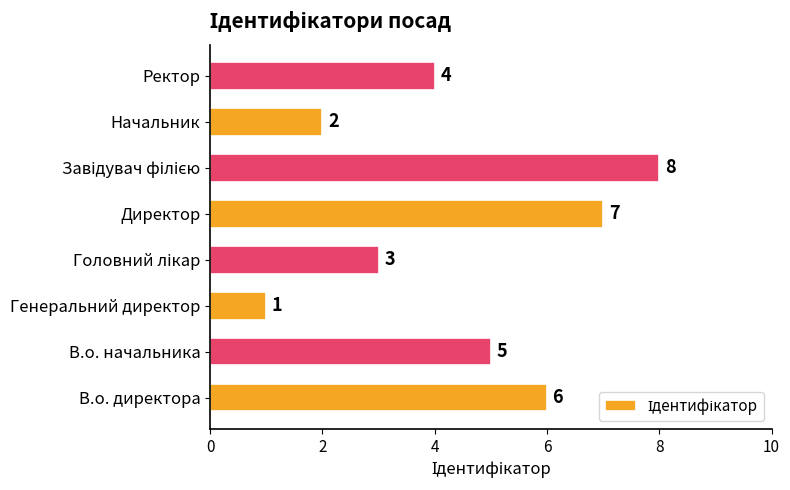

At which label is the value closest to 4?

Ректор